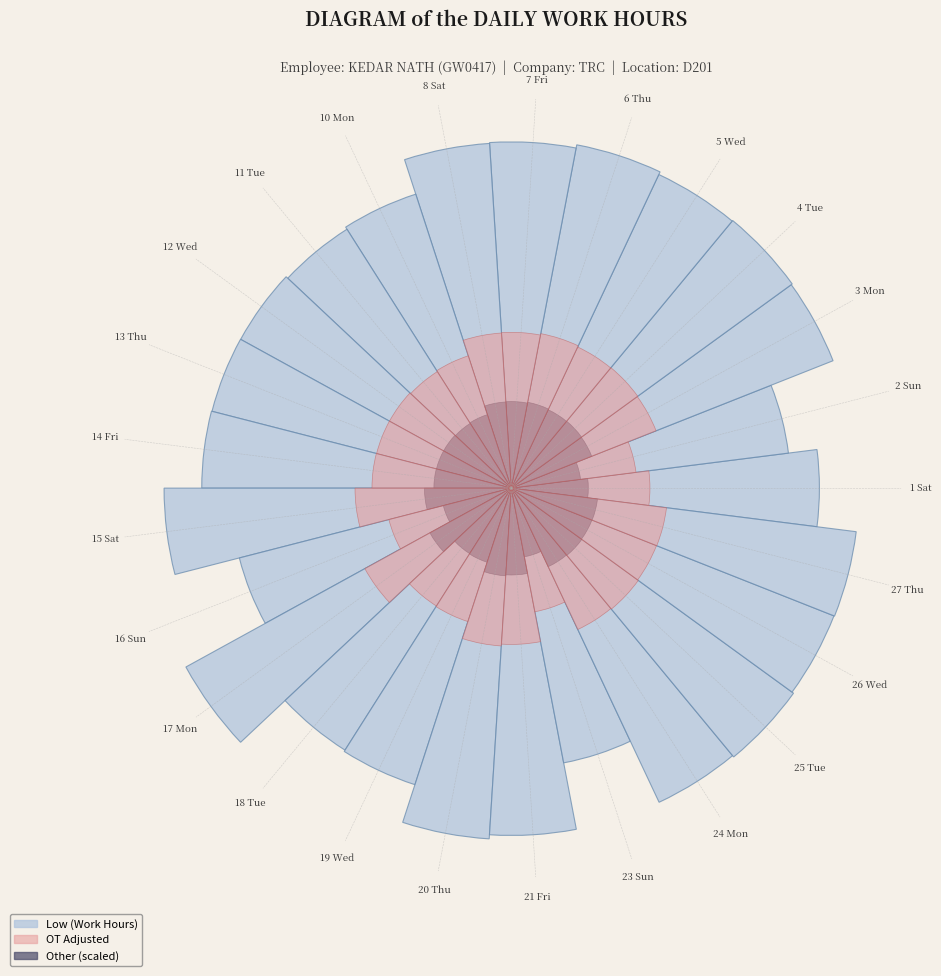

To the nearest percent, what is the difference between the largest and smallest slice percentages?

1%